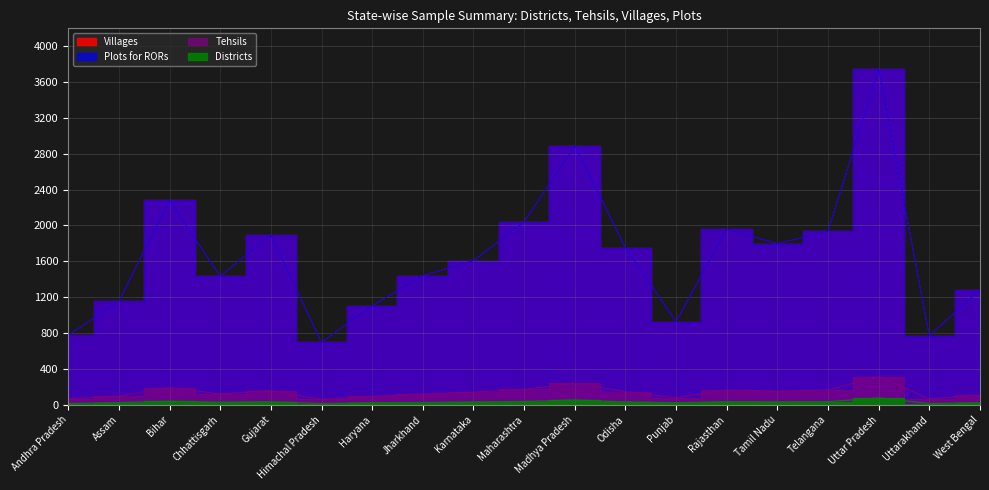

List the series in order of their peak value, lowest first.

Districts, Tehsils, Villages, Plots for RORs